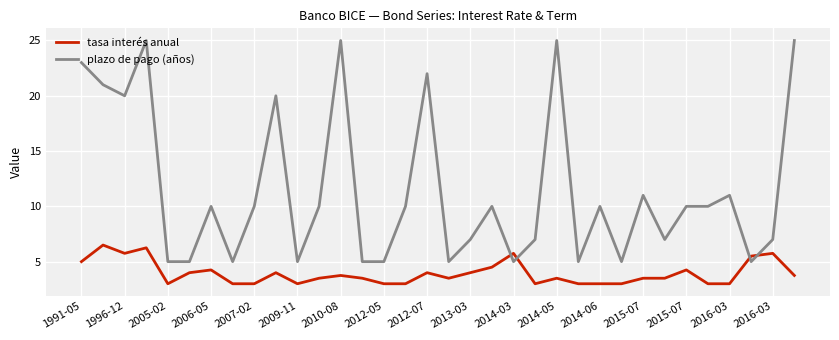

True or false: plazo de pago (años) has more than 1 interior local peaks.

True